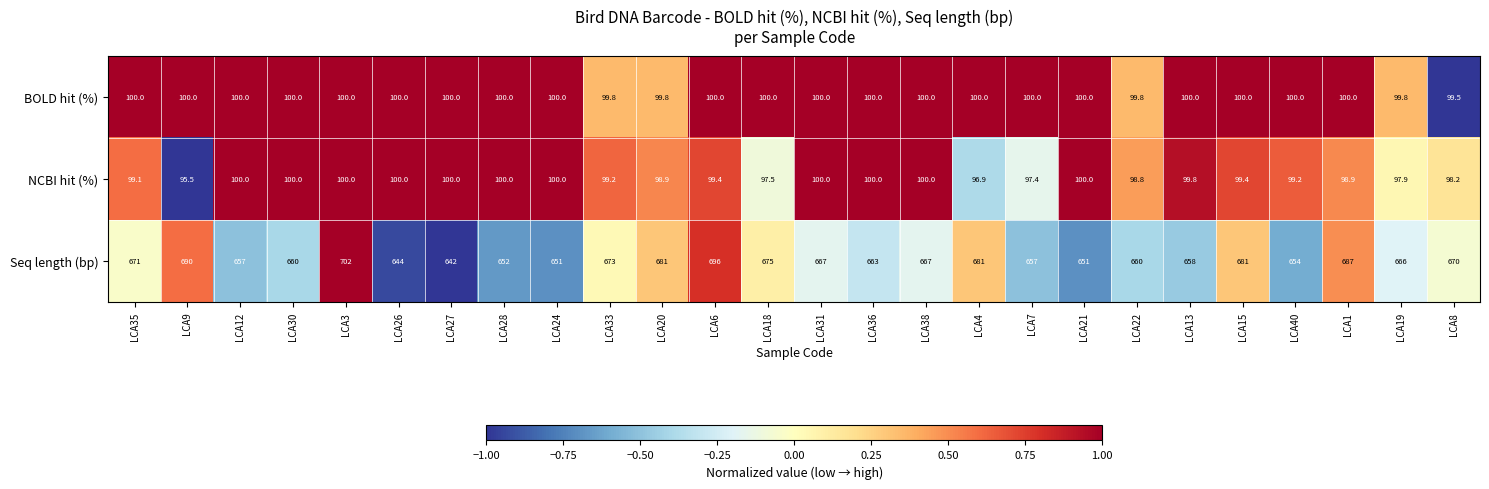

Which series has the widest spread of values?

Seq length (bp)